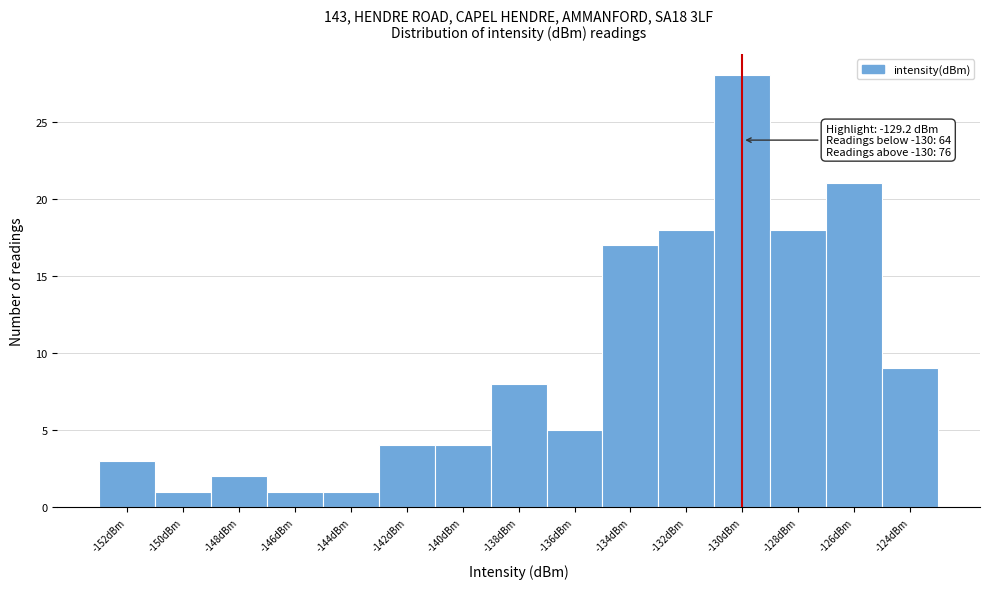

Reading left to right, list all the values displayed in this chart.

3	1	2	1	1	4	4	8	5	17	18	28	18	21	9